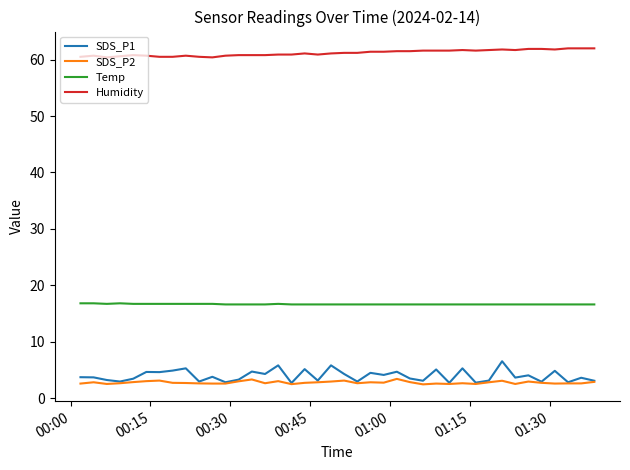

True or false: Temp and SDS_P2 intersect in this chart.

False